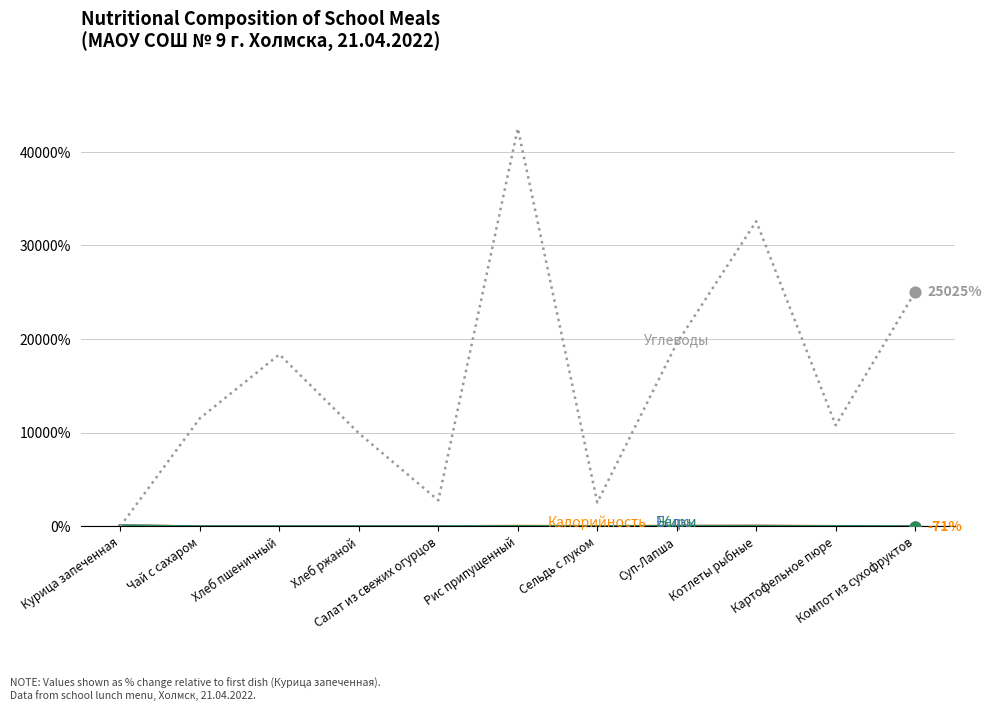

At which category is the sum across all series the highest?

Рис припущенный